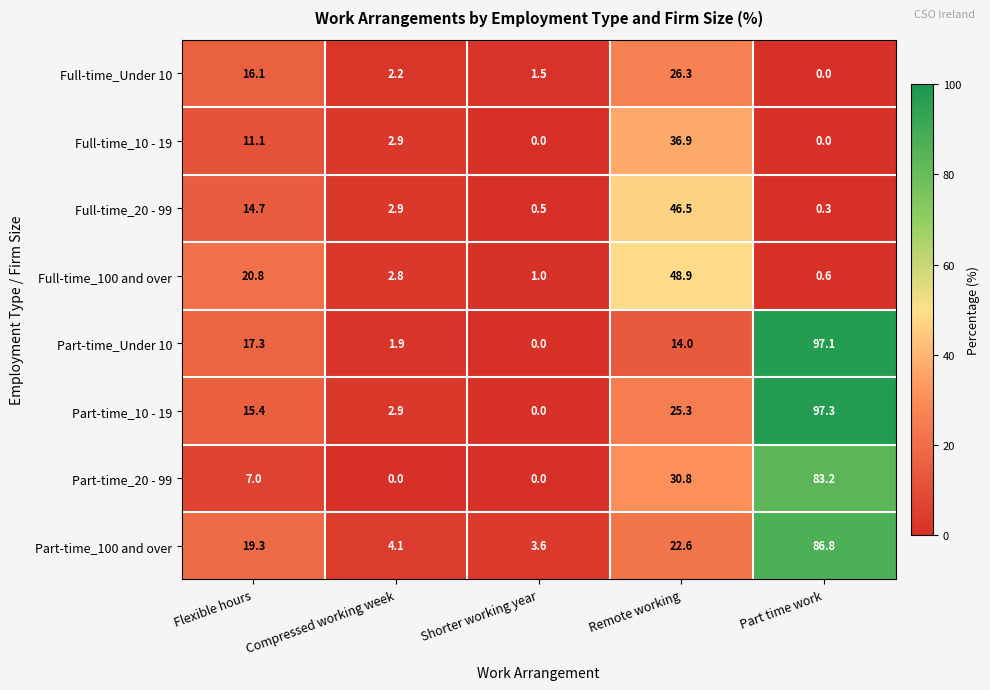

Which series has the widest spread of values?

Part-time_10 - 19